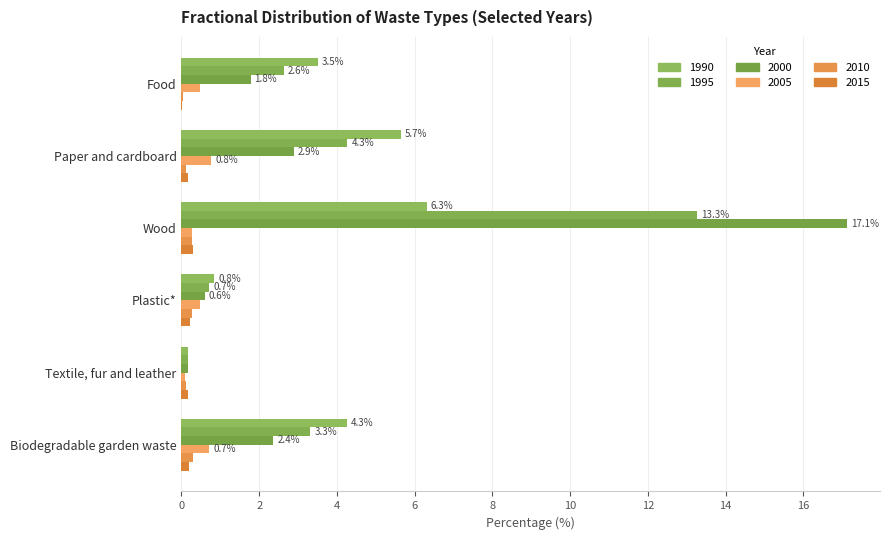

List the series in order of their peak value, highest first.

2000, 1995, 1990, 2005, 2015, 2010